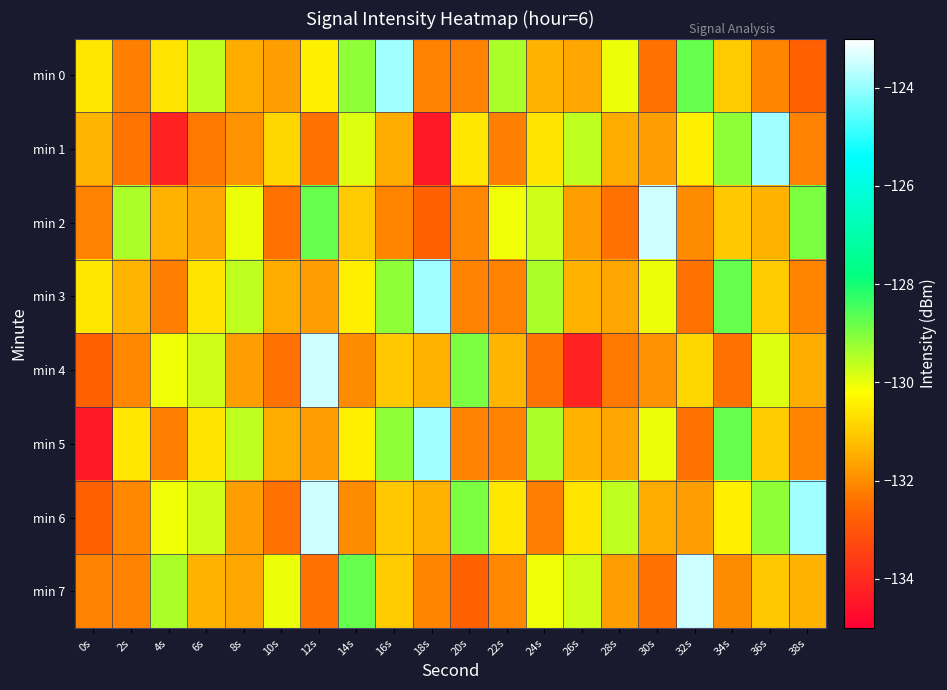

Reading left to right, extract all data points from this chart.

min 0: 0s=-130.6	2s=-132.2	4s=-130.6	6s=-129.6	8s=-131.5	10s=-131.7	12s=-130.4	14s=-129.2	16s=-123.9	18s=-132.1	20s=-132.2	22s=-129.4	24s=-131.4	26s=-131.6	28s=-130.0	30s=-132.4	32s=-128.8	34s=-131.0	36s=-132.1	38s=-132.7
min 1: 0s=-131.4	2s=-132.4	4s=-134.2	6s=-132.3	8s=-131.9	10s=-130.8	12s=-132.4	14s=-129.9	16s=-131.5	18s=-134.4	20s=-130.6	22s=-132.2	24s=-130.6	26s=-129.6	28s=-131.5	30s=-131.7	32s=-130.4	34s=-129.2	36s=-123.9	38s=-132.1
min 2: 0s=-132.2	2s=-129.4	4s=-131.4	6s=-131.6	8s=-130.0	10s=-132.4	12s=-128.8	14s=-131.0	16s=-132.1	18s=-132.7	20s=-132.1	22s=-130.1	24s=-129.8	26s=-131.7	28s=-132.4	30s=-123.5	32s=-132.0	34s=-131.1	36s=-131.4	38s=-129.0
min 3: 0s=-130.6	2s=-131.4	4s=-132.2	6s=-130.6	8s=-129.6	10s=-131.5	12s=-131.7	14s=-130.4	16s=-129.2	18s=-123.9	20s=-132.1	22s=-132.2	24s=-129.4	26s=-131.4	28s=-131.6	30s=-130.0	32s=-132.4	34s=-128.8	36s=-131.0	38s=-132.1
min 4: 0s=-132.7	2s=-132.1	4s=-130.1	6s=-129.8	8s=-131.7	10s=-132.4	12s=-123.5	14s=-132.0	16s=-131.1	18s=-131.4	20s=-129.0	22s=-131.4	24s=-132.4	26s=-134.2	28s=-132.3	30s=-131.9	32s=-130.8	34s=-132.4	36s=-129.9	38s=-131.5
min 5: 0s=-134.4	2s=-130.6	4s=-132.2	6s=-130.6	8s=-129.6	10s=-131.5	12s=-131.7	14s=-130.4	16s=-129.2	18s=-123.9	20s=-132.1	22s=-132.2	24s=-129.4	26s=-131.4	28s=-131.6	30s=-130.0	32s=-132.4	34s=-128.8	36s=-131.0	38s=-132.1
min 6: 0s=-132.7	2s=-132.1	4s=-130.1	6s=-129.8	8s=-131.7	10s=-132.4	12s=-123.5	14s=-132.0	16s=-131.1	18s=-131.4	20s=-129.0	22s=-130.6	24s=-132.2	26s=-130.6	28s=-129.6	30s=-131.5	32s=-131.7	34s=-130.4	36s=-129.2	38s=-123.9
min 7: 0s=-132.1	2s=-132.2	4s=-129.4	6s=-131.4	8s=-131.6	10s=-130.0	12s=-132.4	14s=-128.8	16s=-131.0	18s=-132.1	20s=-132.7	22s=-132.1	24s=-130.1	26s=-129.8	28s=-131.7	30s=-132.4	32s=-123.5	34s=-132.0	36s=-131.1	38s=-131.4